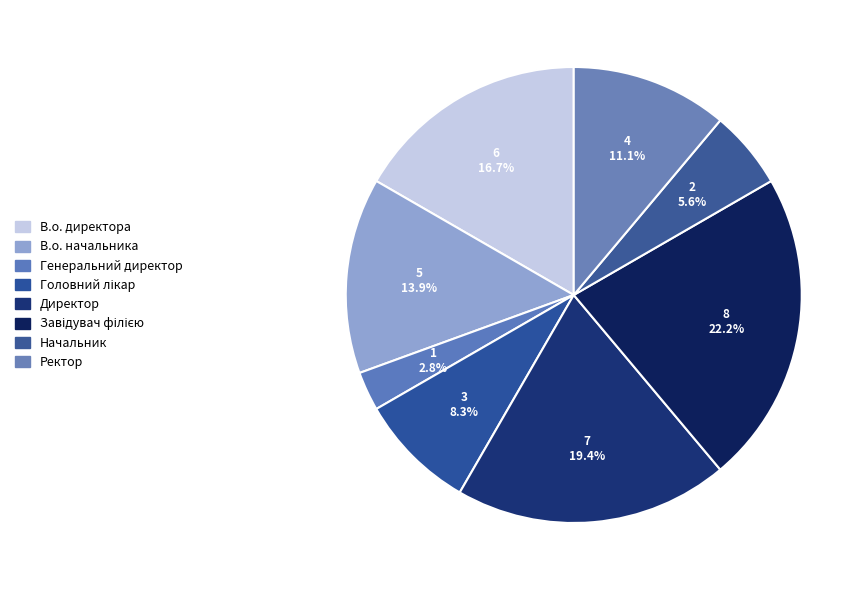

Which slice is the largest?

Завідувач філією